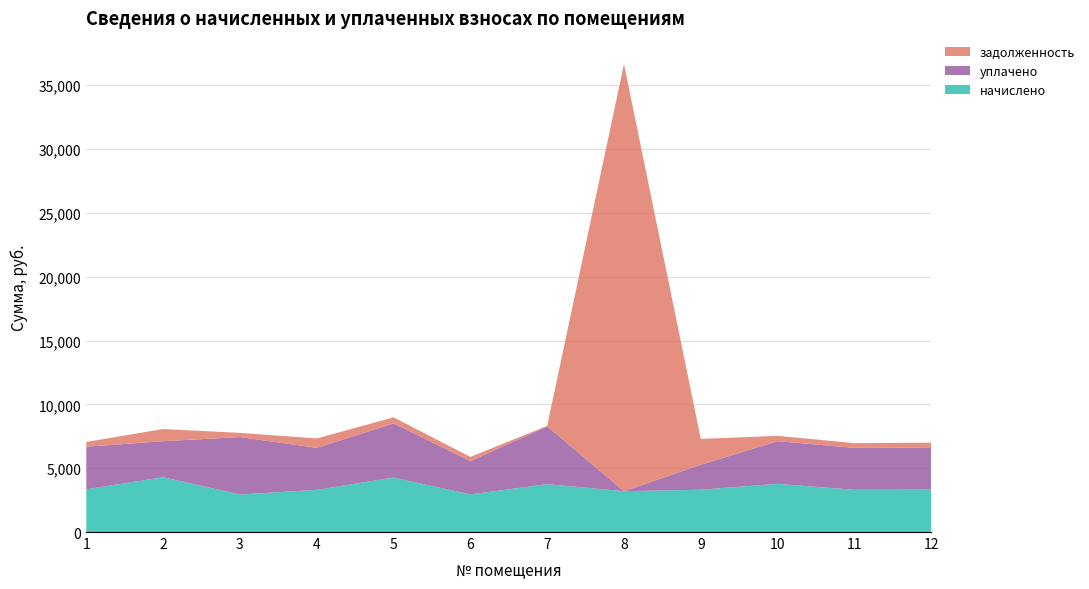

Reading left to right, extract all data points from this chart.

начислено: 3348.9	4290.5	2940.3	3304.4	4263.8	2949.1	3748.6	3197.9	3313.3	3775.3	3304.4	3322.3
уплачено: 3334.6	2823.6	4498.3	3291.2	4245.6	2608.8	4533.5	0.0	1960.0	3339.7	3290.3	3308.1
задолженность: 372.1	953.4	326.7	733.6	473.8	327.7	32.1	33456.2	2018.8	419.5	367.2	369.1